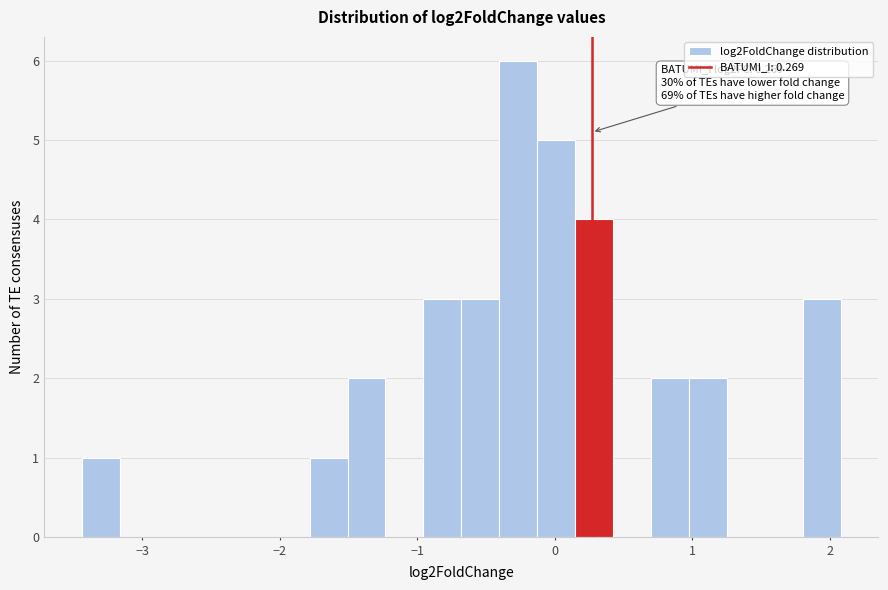

Read against the x-axis, roughly where is the centre of the tallest bar?

-0.3